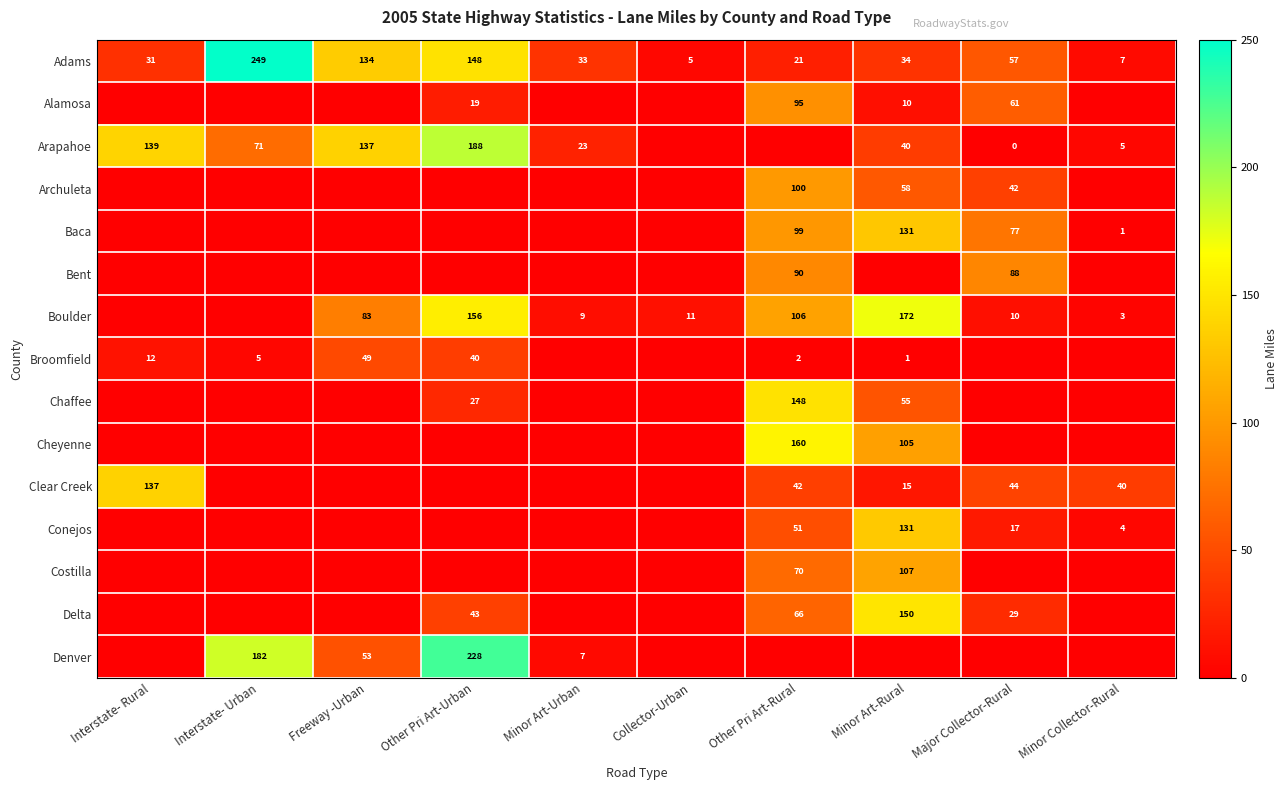

At which category does the chart reach its minimum across all series?

Interstate- Rural